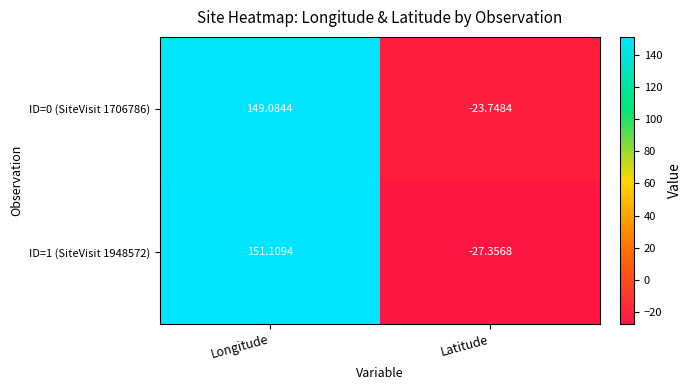

How many data points does each series have?

2